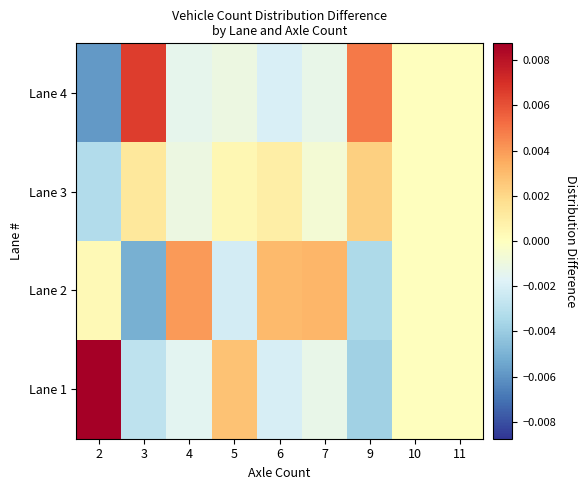

Reading left to right, extract all data points from this chart.

Lane 1: 2=0.0	3=-0.0	4=-0.0	5=0.0	6=-0.0	7=-0.0	9=-0.0	10=0.0	11=0.0
Lane 2: 2=0.0	3=-0.0	4=0.0	5=-0.0	6=0.0	7=0.0	9=-0.0	10=0.0	11=0.0
Lane 3: 2=-0.0	3=0.0	4=-0.0	5=0.0	6=0.0	7=-0.0	9=0.0	10=0.0	11=0.0
Lane 4: 2=-0.0	3=0.0	4=-0.0	5=-0.0	6=-0.0	7=-0.0	9=0.0	10=0.0	11=0.0